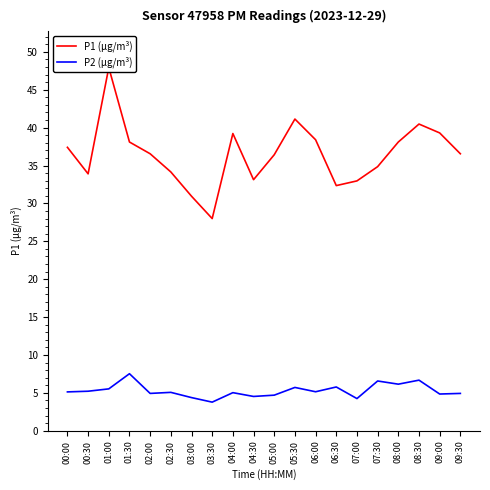

True or false: P2 (µg/m³) and P1 (µg/m³) cross at least once.

False